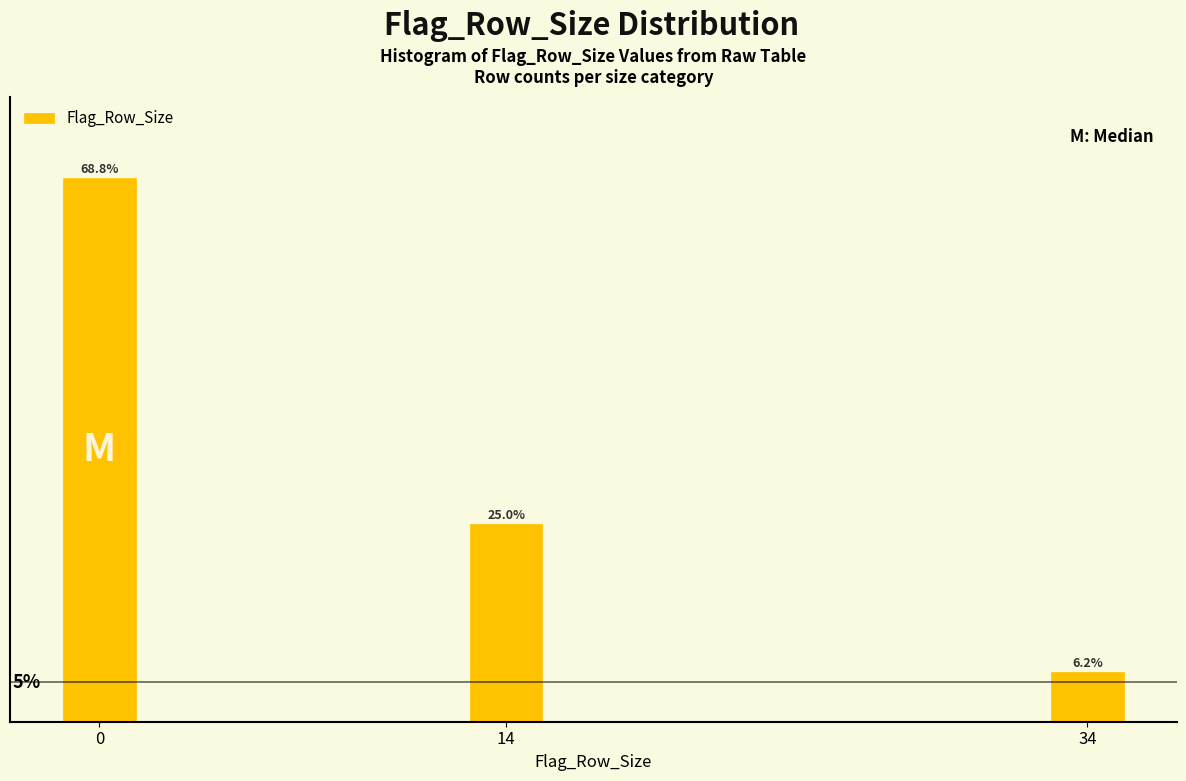

Rank the categories by value from lowest to highest.

34, 14, 0